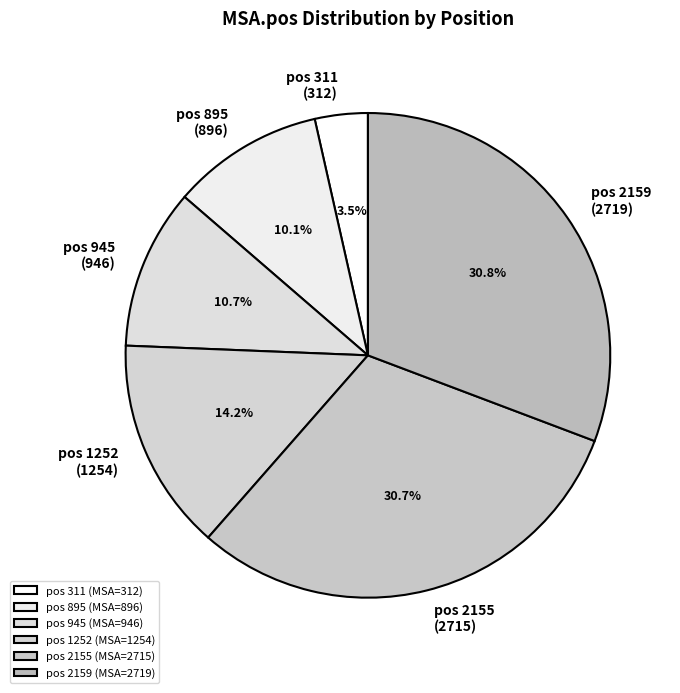

Count the number of slices in the pie.

6